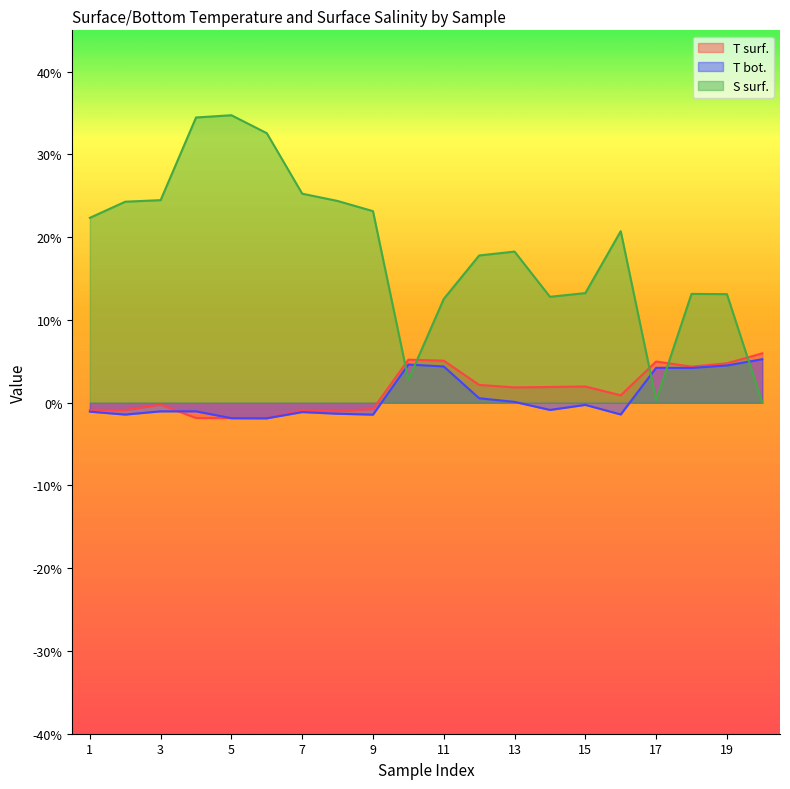

Which category has the highest value in the T bot. series?

20